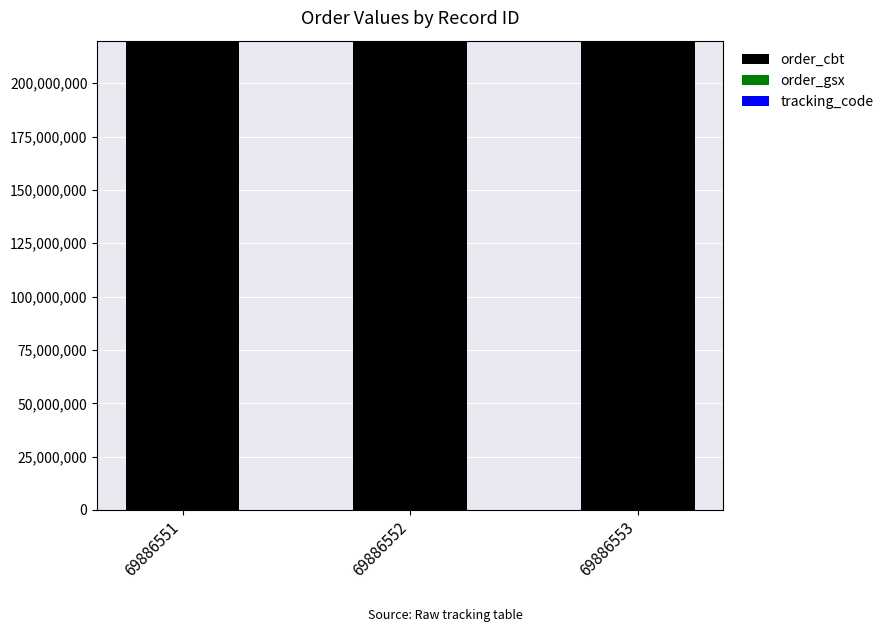

True or false: order_cbt has a value of 219384312 at 69886553.

True